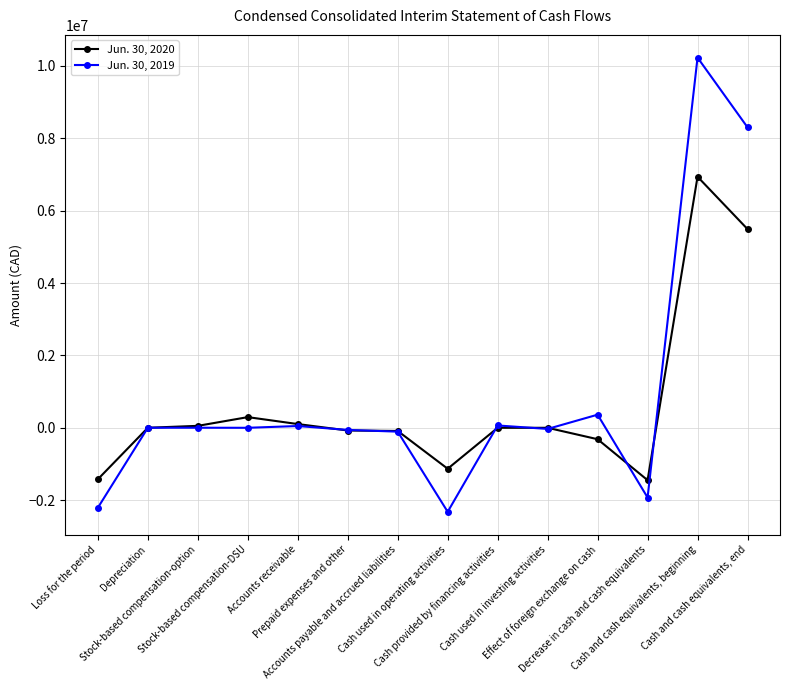

What are all the series names shown in the legend?

Jun. 30, 2020, Jun. 30, 2019